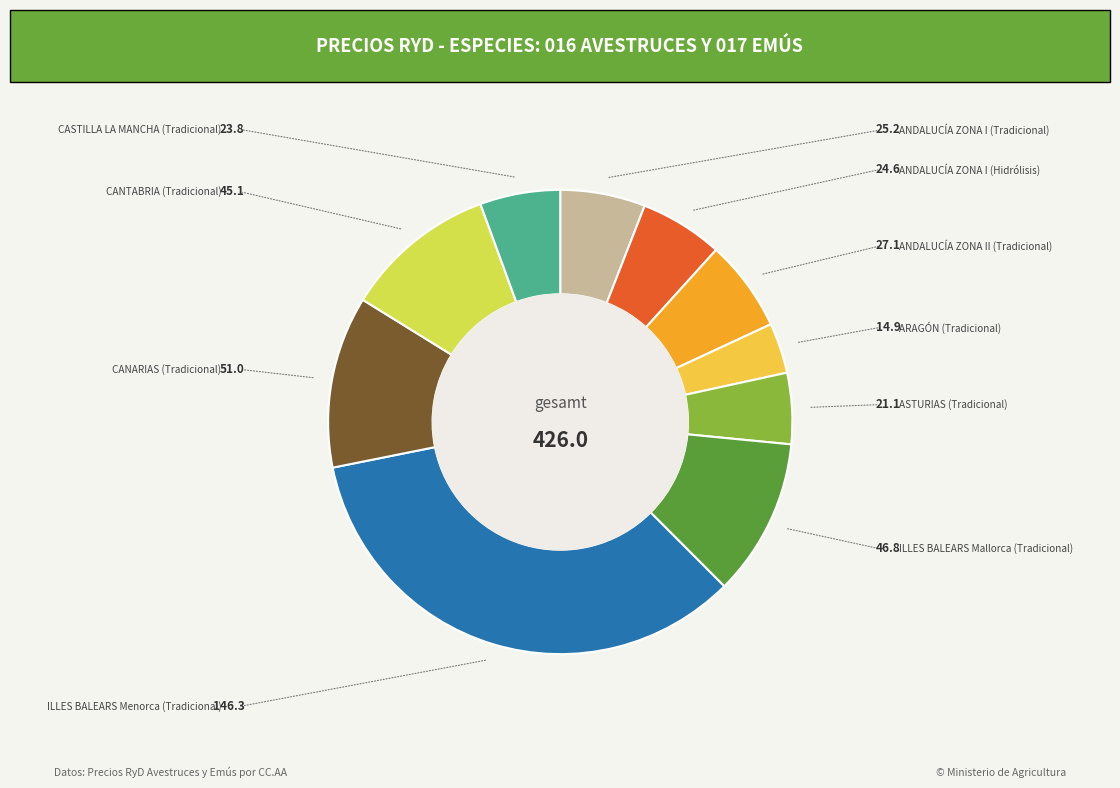

Is there a majority slice in this chart?

No